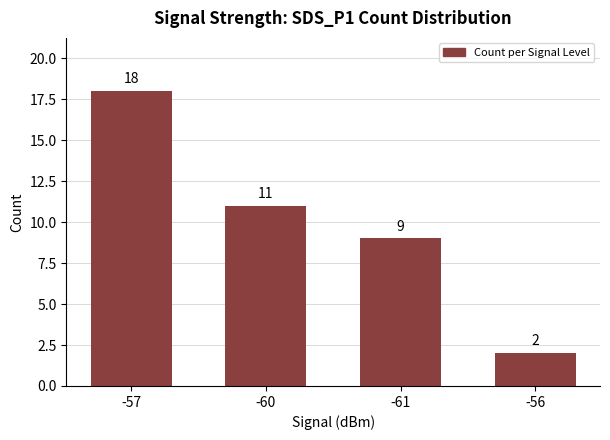

Which category has the highest value across all series?

-57